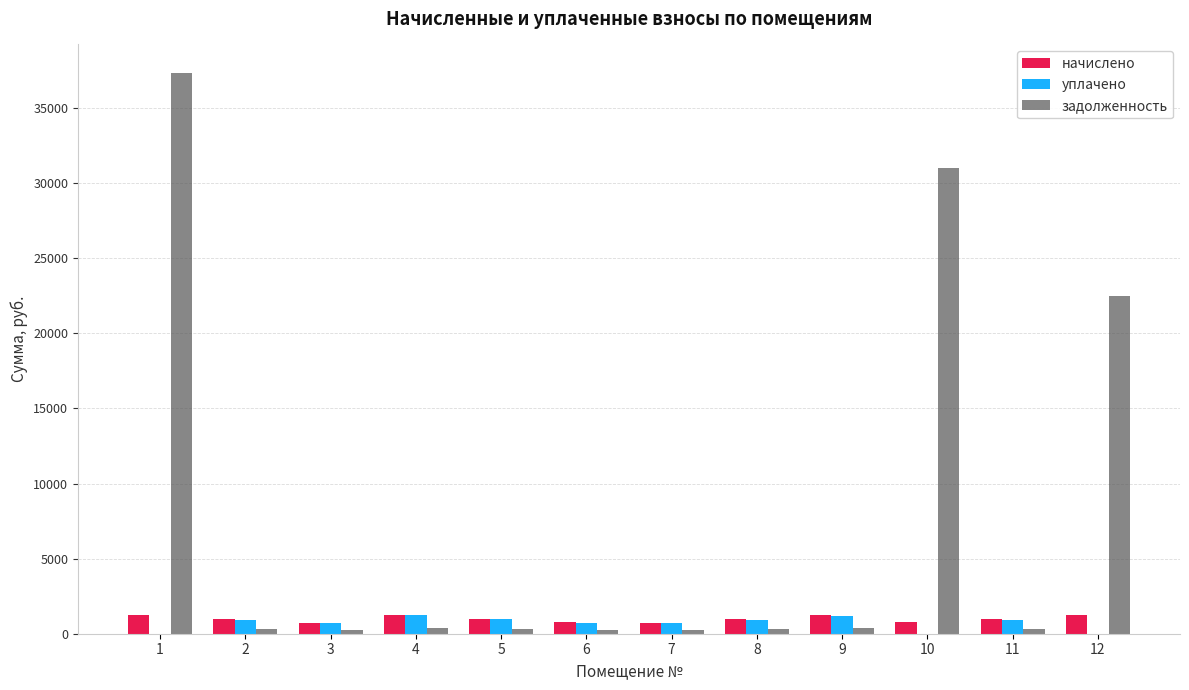

How many data points does each series have?

12